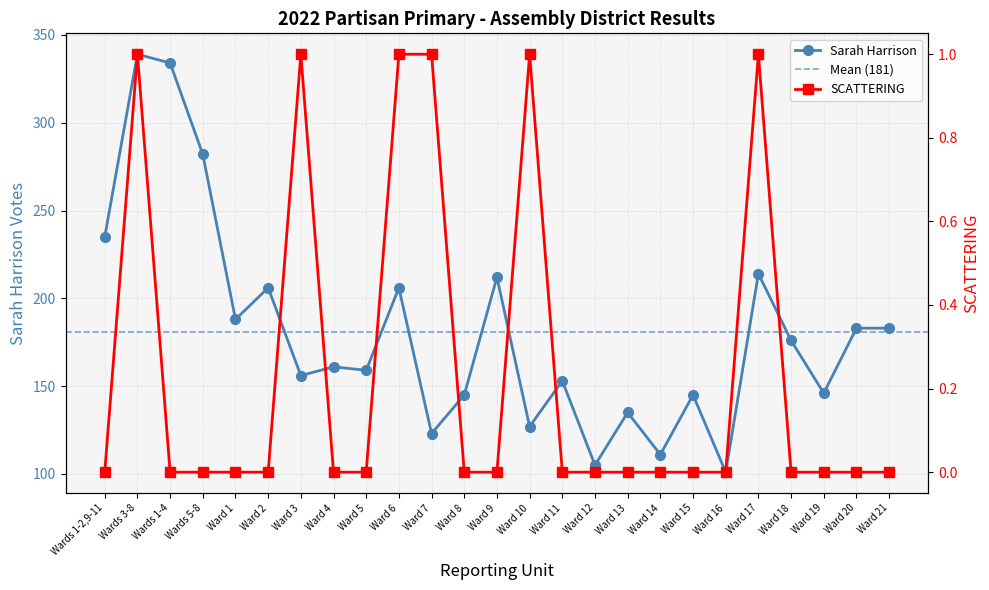

What is the total value across all series at Ward 9?

212